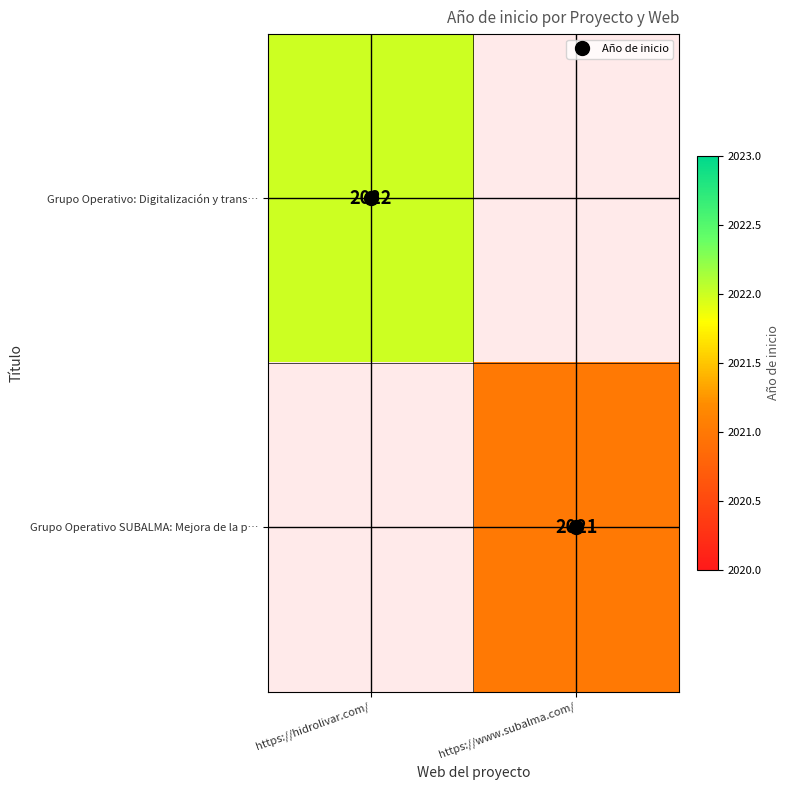

How many data points in Grupo Operativo: Digitalización y trans… are less than 2022?

1